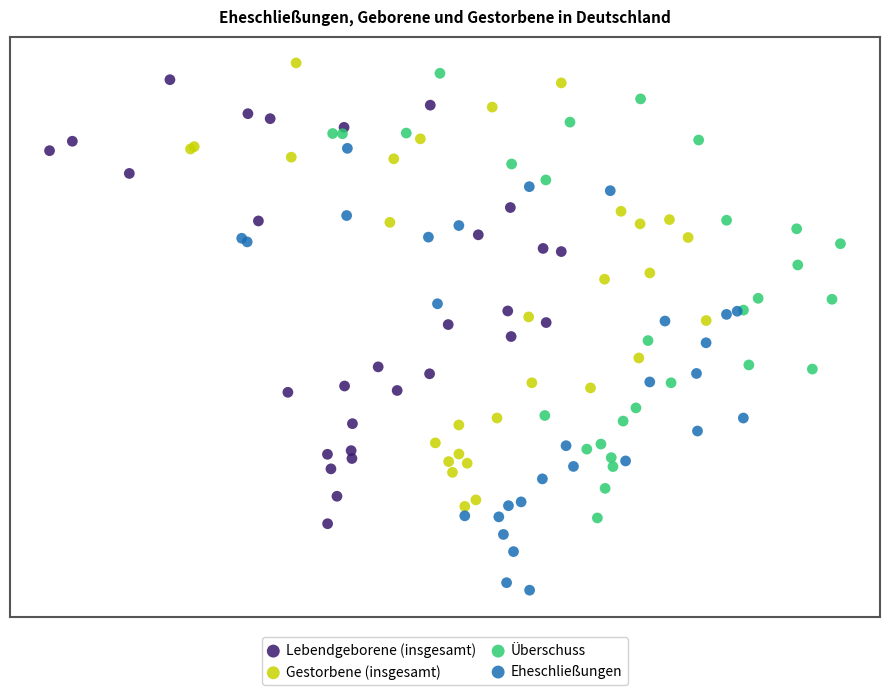

What are all the series names shown in the legend?

Lebendgeborene (insgesamt), Gestorbene (insgesamt), Überschuss, Eheschließungen